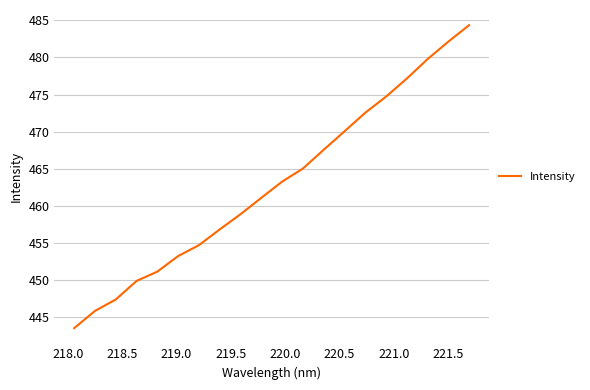

Does the chart have visible grid lines?

Yes